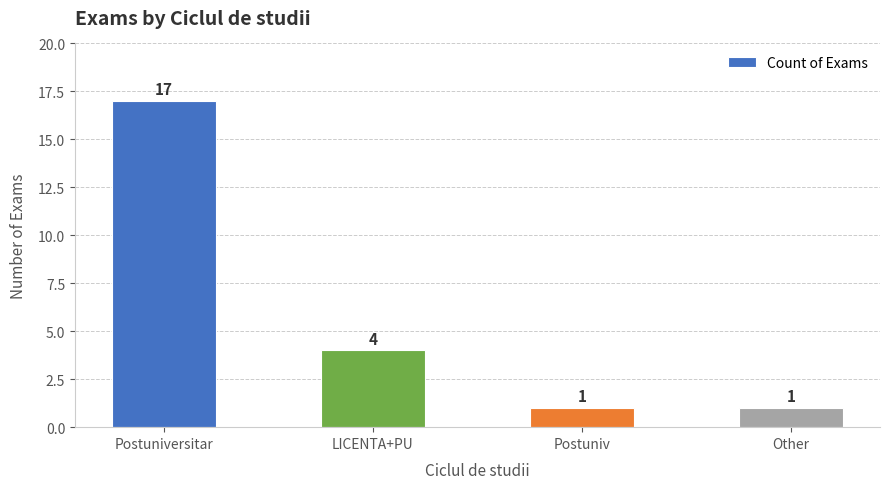

What position from the left is LICENTA+PU?

2